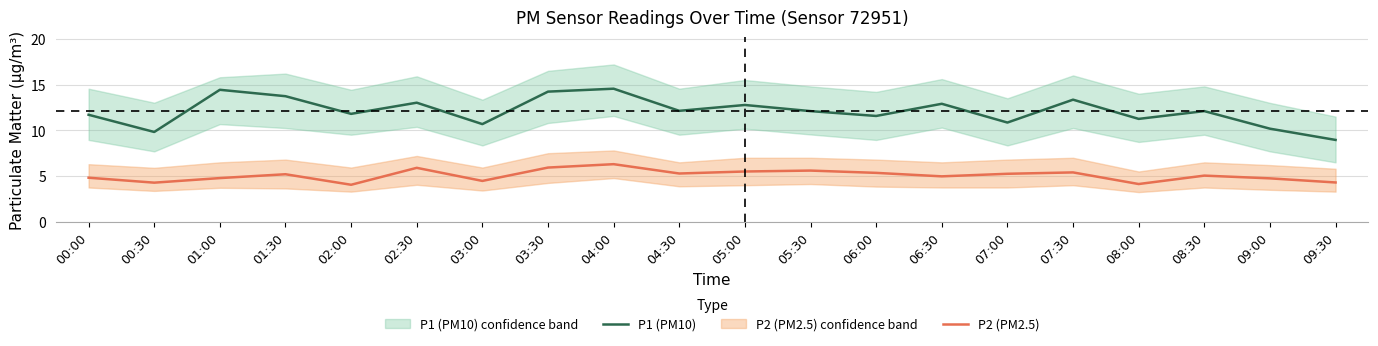

True or false: P2 (PM2.5) and P1 (PM10) cross at least once.

False